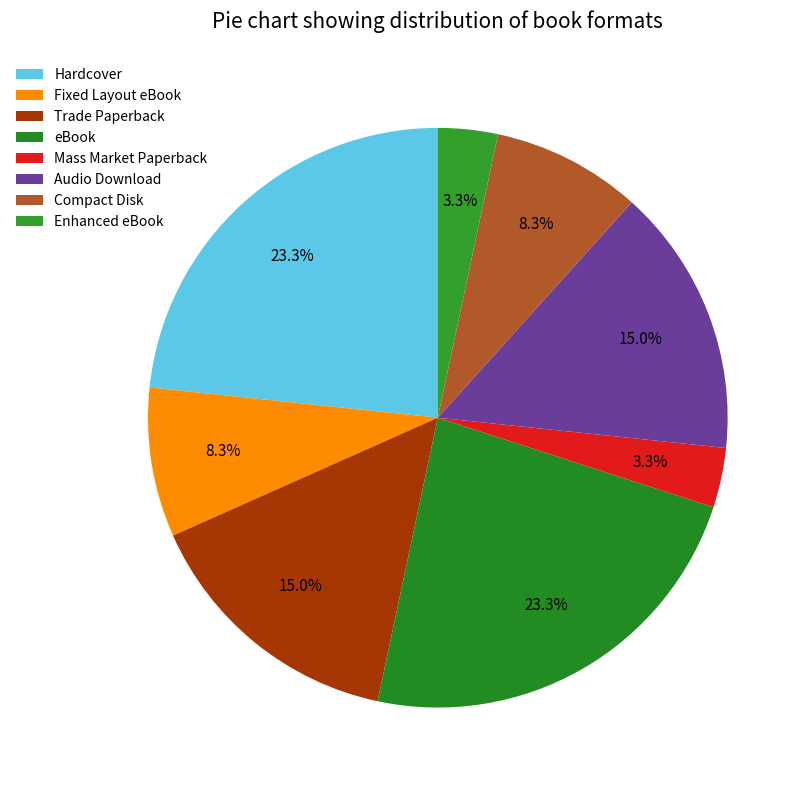

Is there a majority slice in this chart?

No